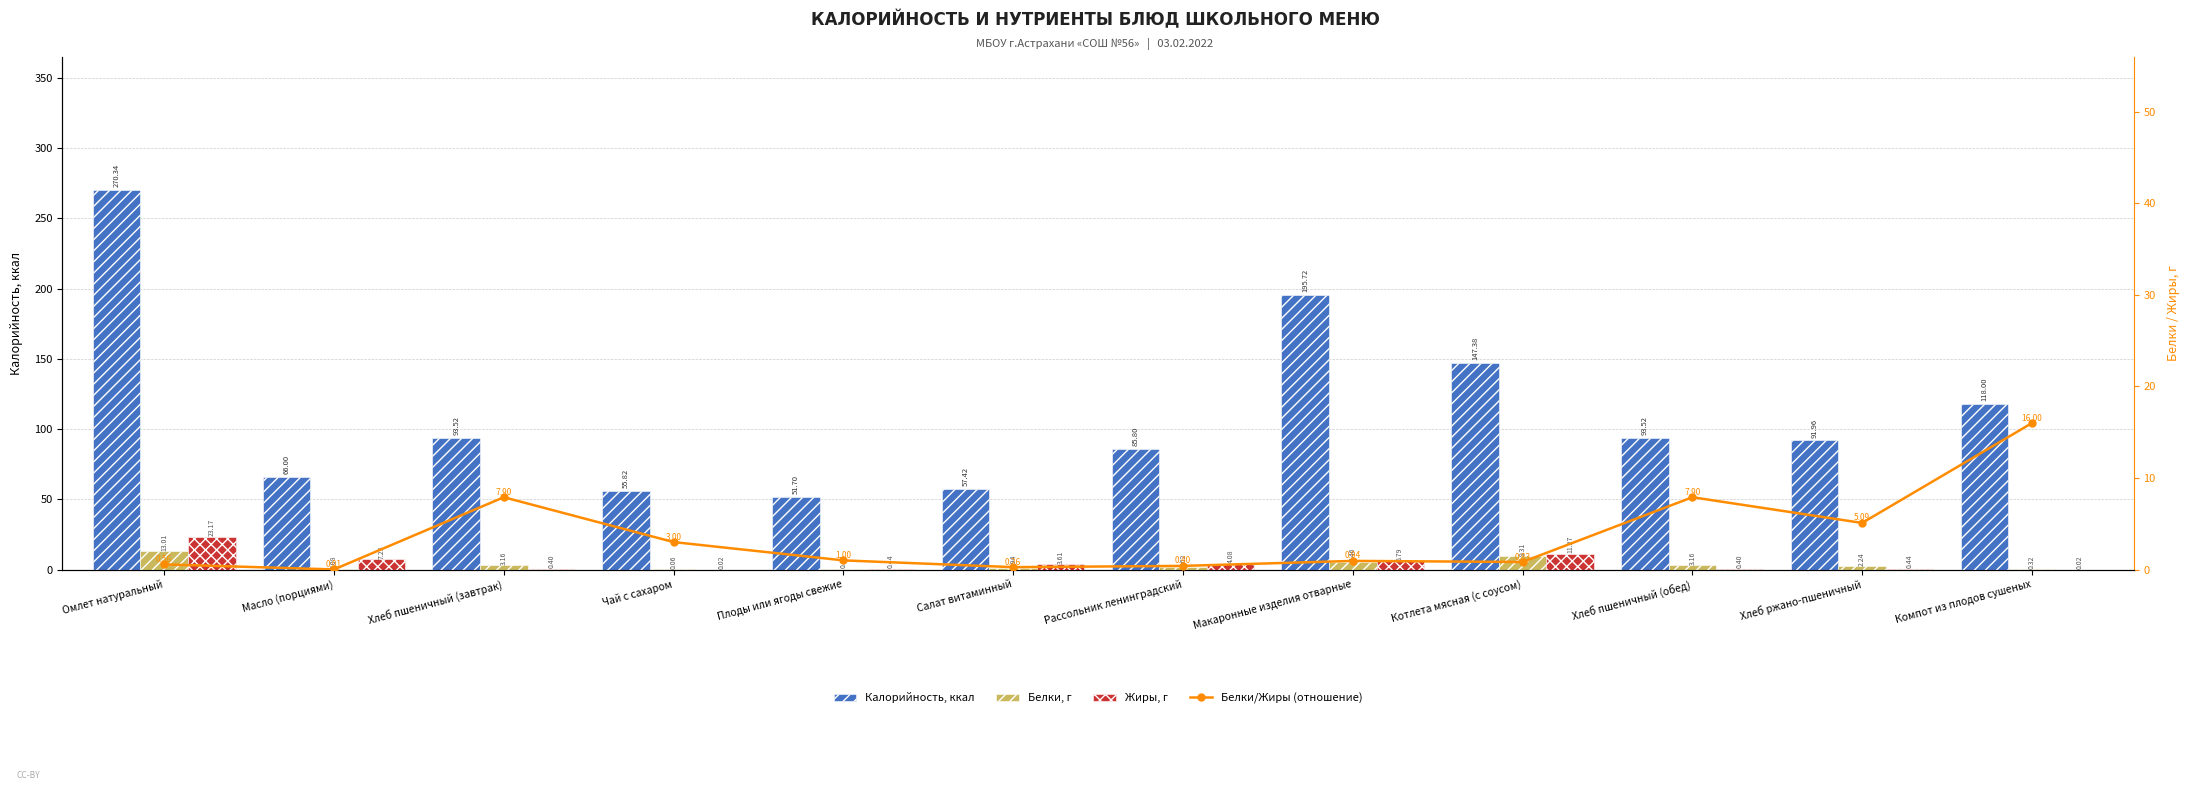

At Рассольник ленинградский, list the series in order from largest to smallest.

Калорийность, Жиры, Белки, Белки/Жиры (отношение)